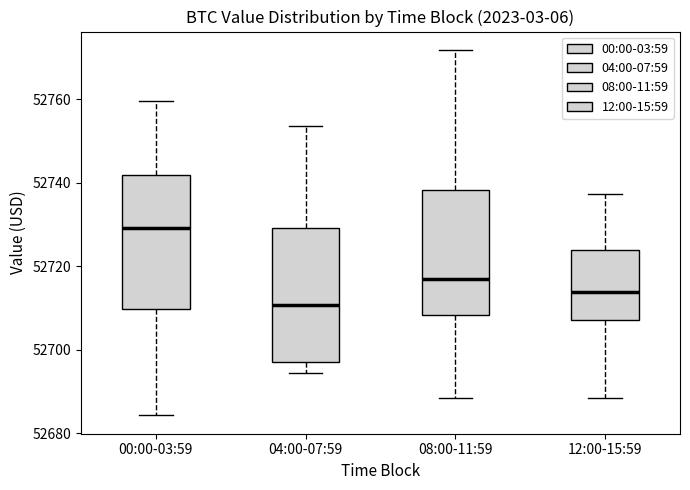

Reading left to right, transcribe this box plot: for each box, give where its median line is, the range the box spans, and where its two whiskers end, as read against the y-axis. The values are not printed on the chart, so give them approximately, as read against the axis.

00:00-03:59: median 52730, box 52710 to 52742, whiskers 52684 to 52760
04:00-07:59: median 52710, box 52698 to 52730, whiskers 52694 to 52754
08:00-11:59: median 52716, box 52708 to 52738, whiskers 52688 to 52772
12:00-15:59: median 52714, box 52708 to 52724, whiskers 52688 to 52738